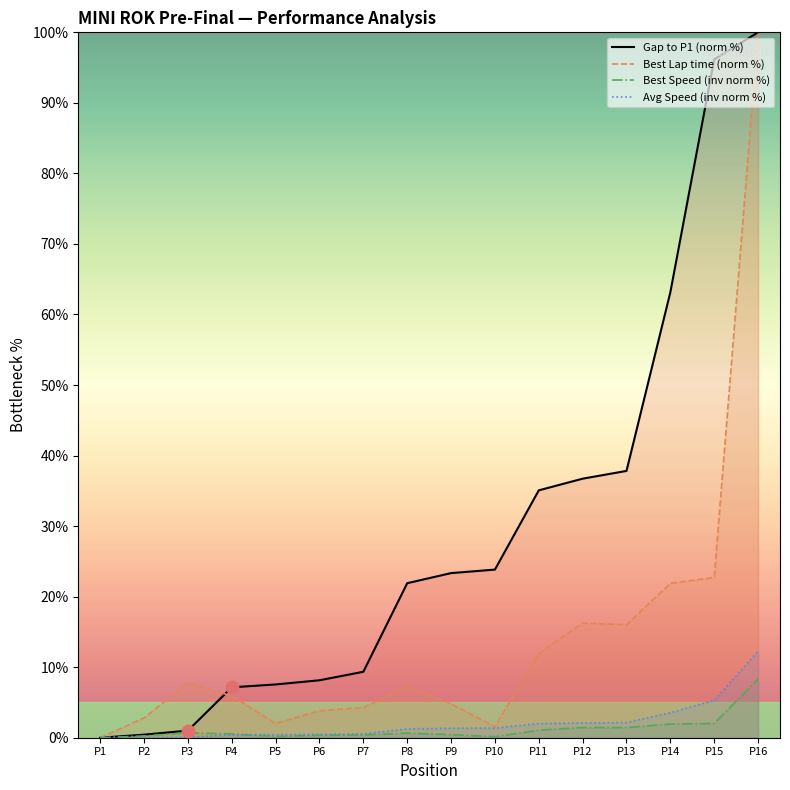

At how many categories does at least one series exceed 83?

2